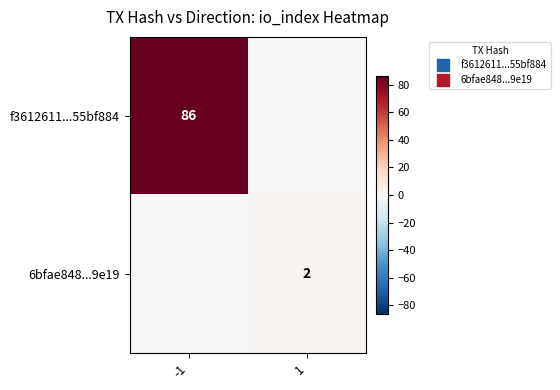

Which series changed the most between -1 and 1?

f3612611...55bf884